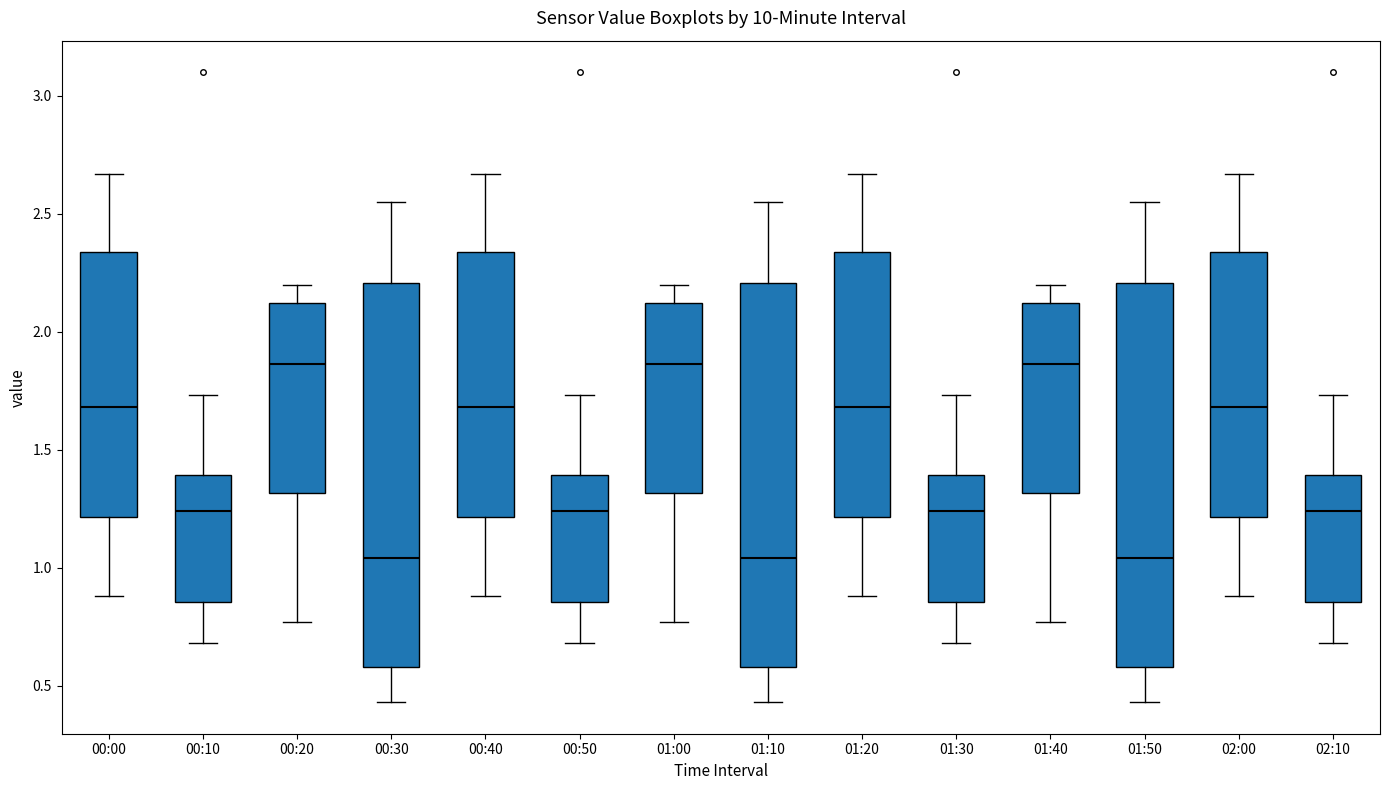

Reading left to right, read every box against the y-axis: the position of its median line, the range the box covers, and the ends of its whiskers. The values are not printed on the chart, so give them approximately, as read against the axis.

00:00: median 1.70, box 1.20 to 2.35, whiskers 0.90 to 2.65
00:10: median 1.25, box 0.85 to 1.40, whiskers 0.70 to 1.75
00:20: median 1.85, box 1.30 to 2.10, whiskers 0.75 to 2.20
00:30: median 1.05, box 0.60 to 2.20, whiskers 0.45 to 2.55
00:40: median 1.70, box 1.20 to 2.35, whiskers 0.90 to 2.65
00:50: median 1.25, box 0.85 to 1.40, whiskers 0.70 to 1.75
01:00: median 1.85, box 1.30 to 2.10, whiskers 0.75 to 2.20
01:10: median 1.05, box 0.60 to 2.20, whiskers 0.45 to 2.55
01:20: median 1.70, box 1.20 to 2.35, whiskers 0.90 to 2.65
01:30: median 1.25, box 0.85 to 1.40, whiskers 0.70 to 1.75
01:40: median 1.85, box 1.30 to 2.10, whiskers 0.75 to 2.20
01:50: median 1.05, box 0.60 to 2.20, whiskers 0.45 to 2.55
02:00: median 1.70, box 1.20 to 2.35, whiskers 0.90 to 2.65
02:10: median 1.25, box 0.85 to 1.40, whiskers 0.70 to 1.75